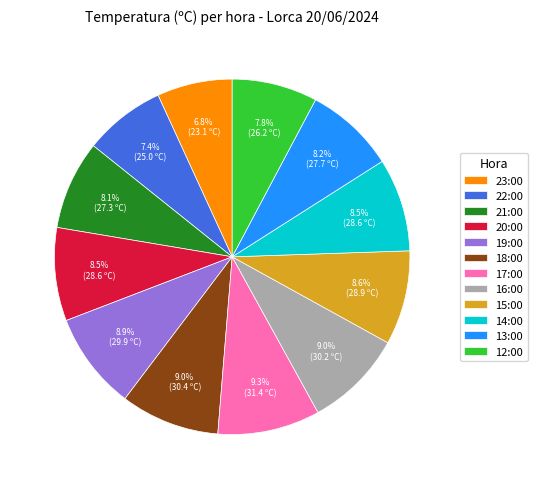

How much of the chart is everything except 13:00?

91.8%